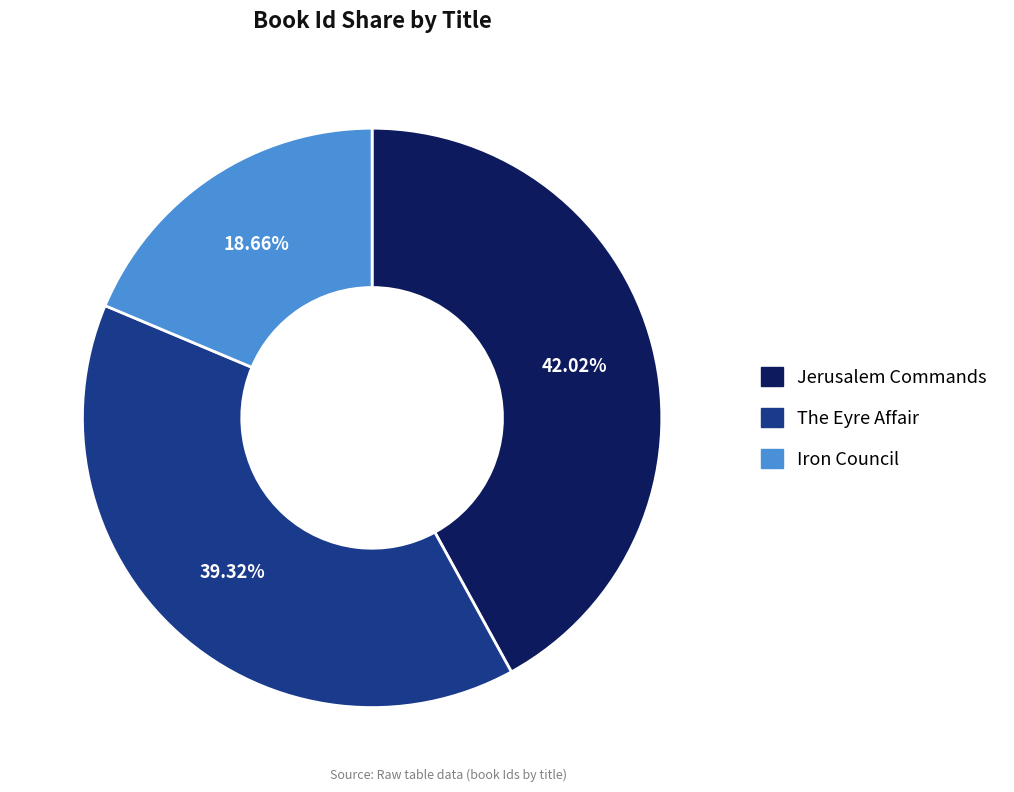

Which category has the smallest portion of the pie?

Iron Council